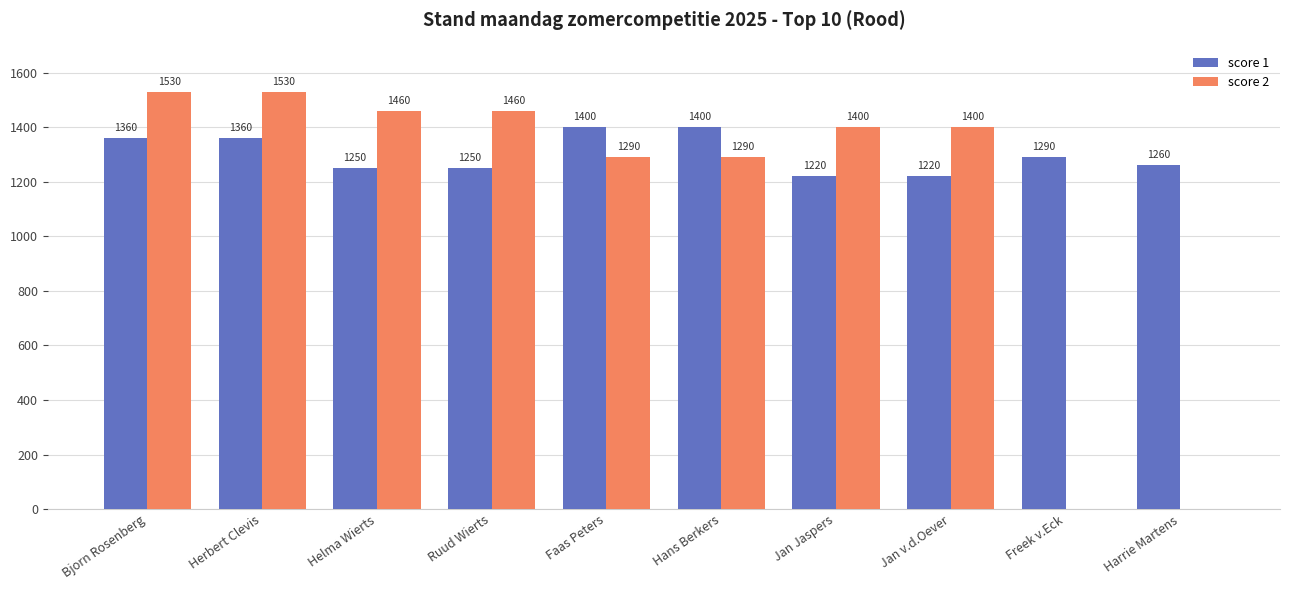

What is the total value across all series at Faas Peters?

2689.9